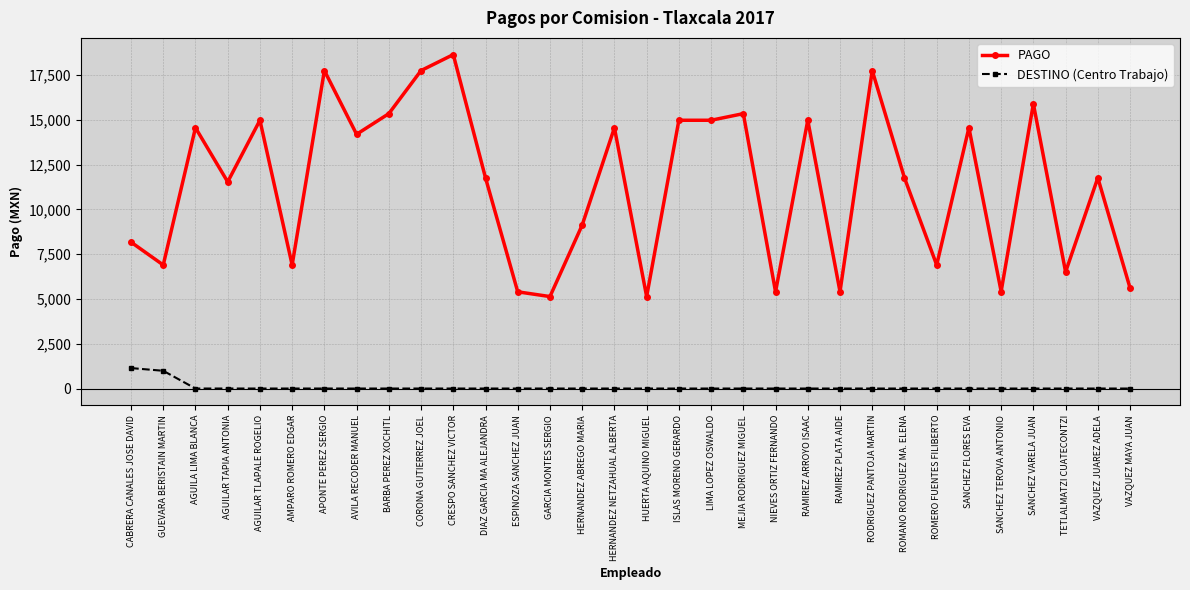

Rank the series at DIAZ GARCIA MA ALEJANDRA from highest to lowest value.

PAGO, DESTINO (Centro Trabajo)